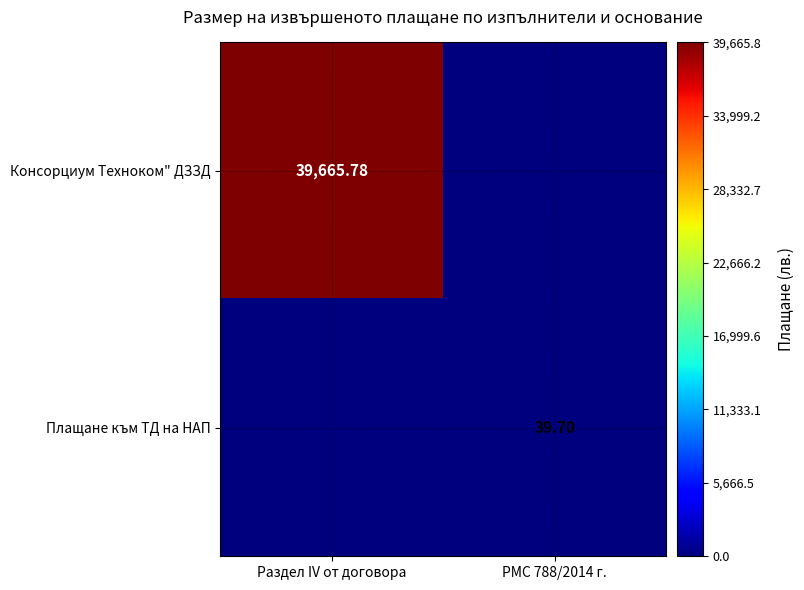

What is the maximum value shown in the chart?

39665.8